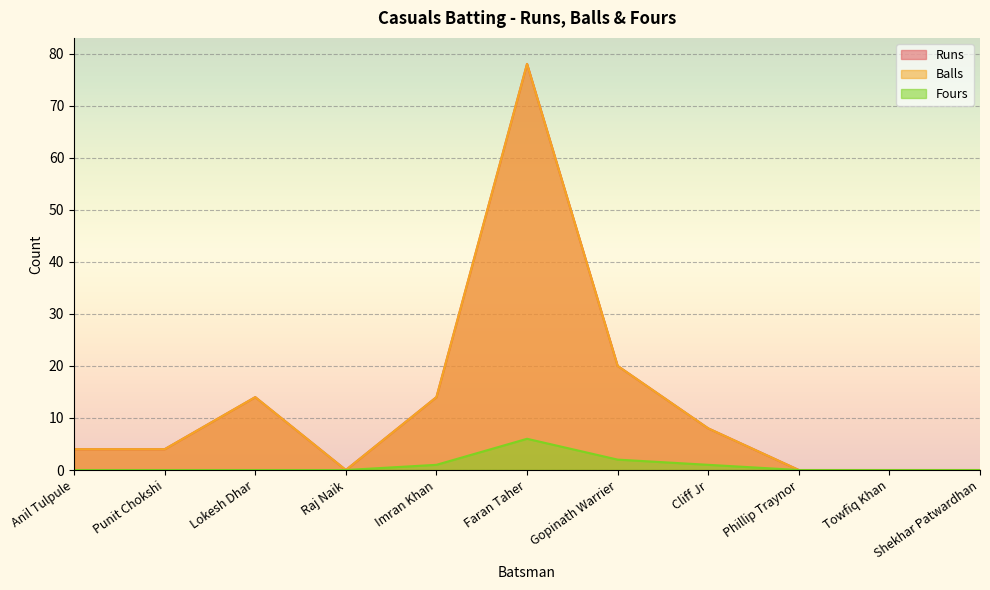

At which category does the chart reach its peak across all series?

Faran Taher